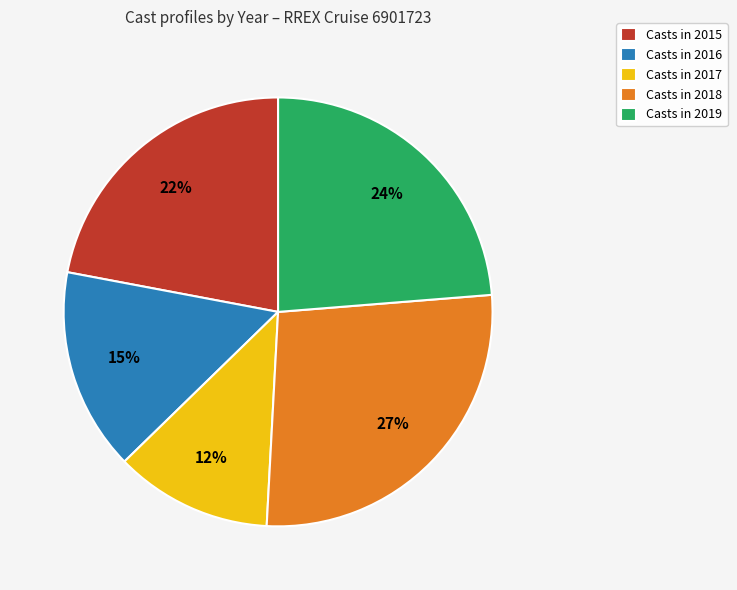

To the nearest percent, what portion does Casts in 2019 represent?

24%